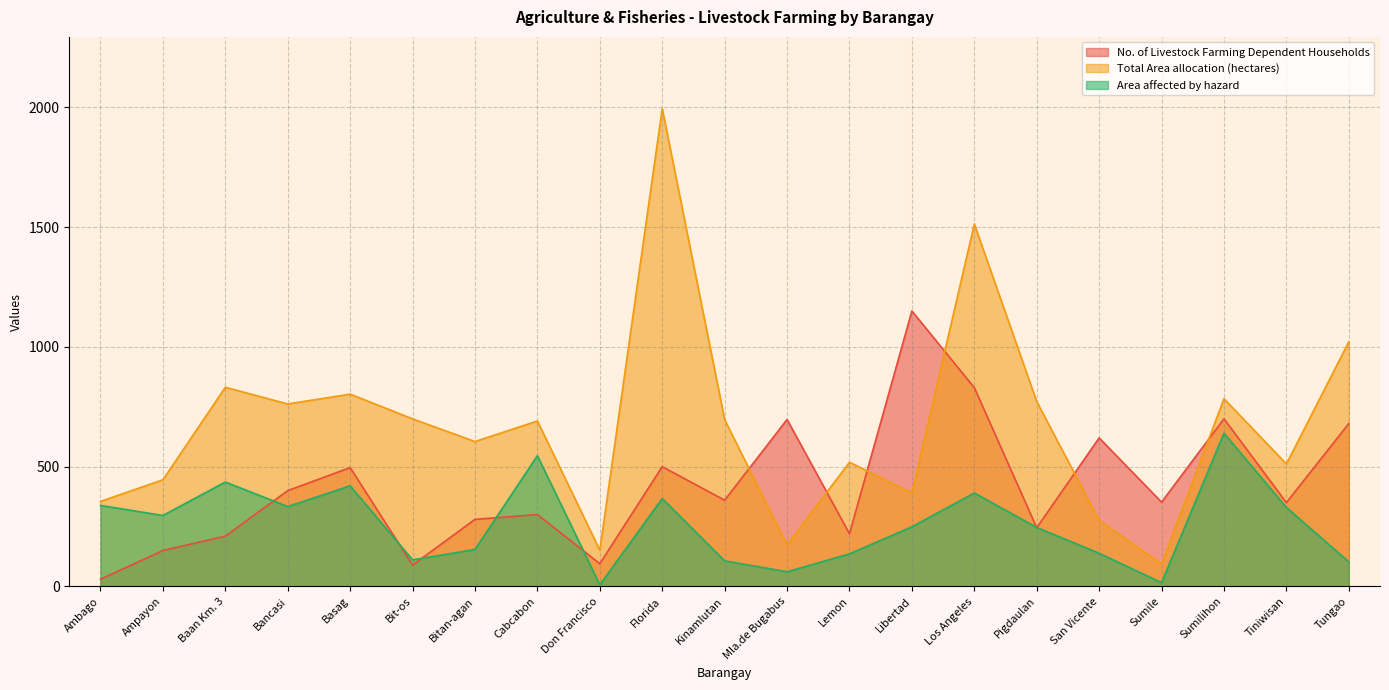

What is the difference between the highest and lowest values at Ampayon?

295.3